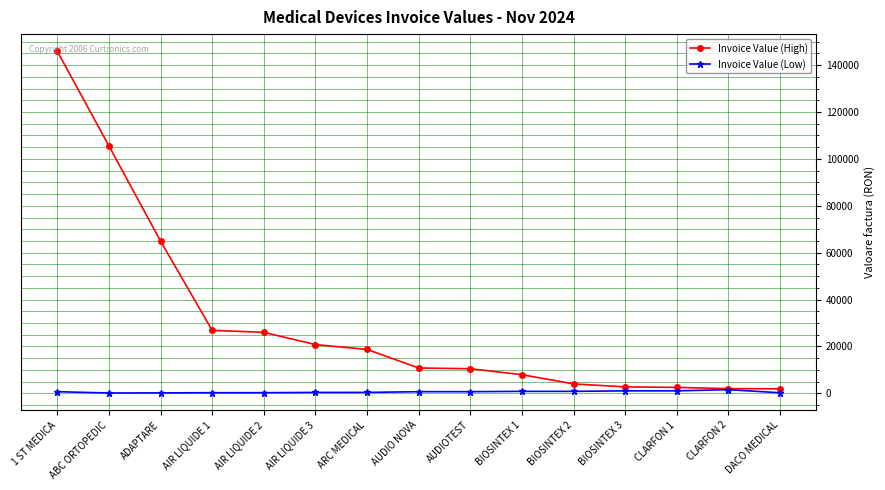

How many data points in Invoice Value (High) are less than 10827?

7